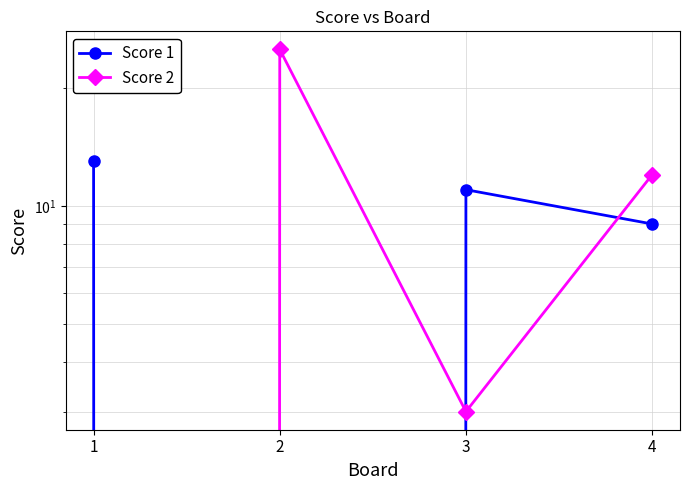

Which series has the widest spread of values?

Score 2